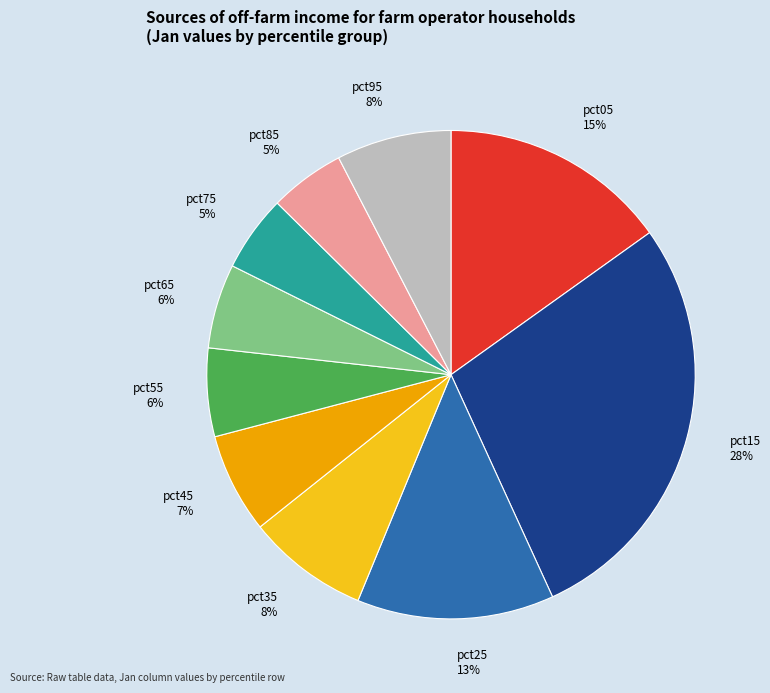

Which category has the biggest portion of the pie?

pct15